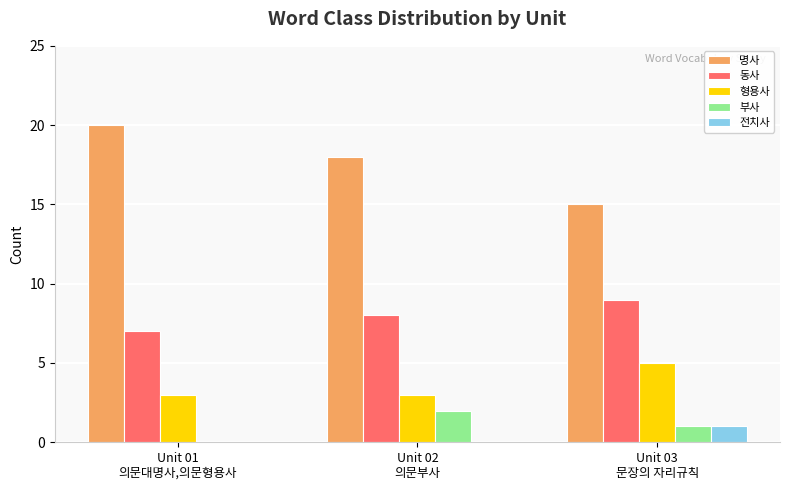

What is the sum of all 동사 values?

24